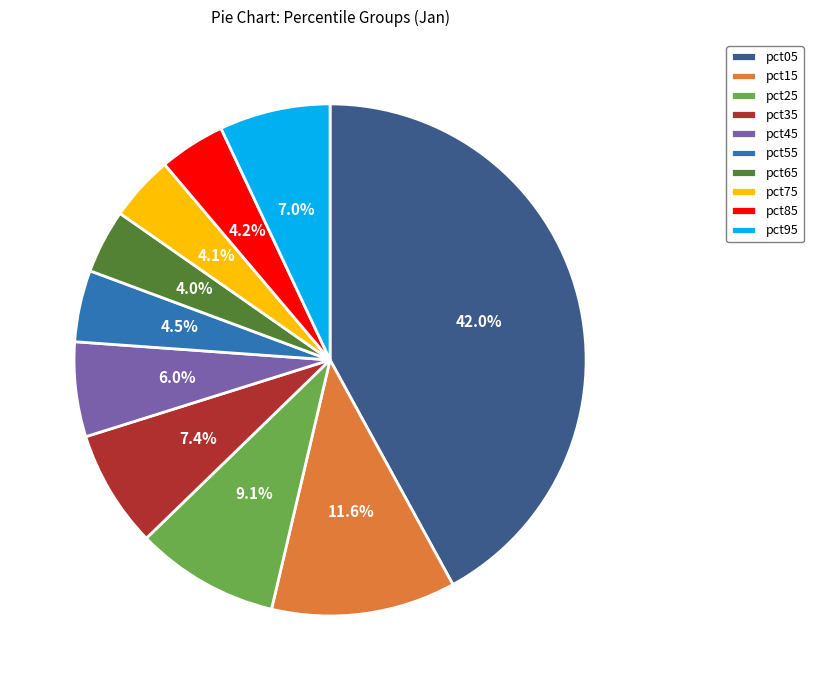

Between pct15 and pct45, which is larger?

pct15